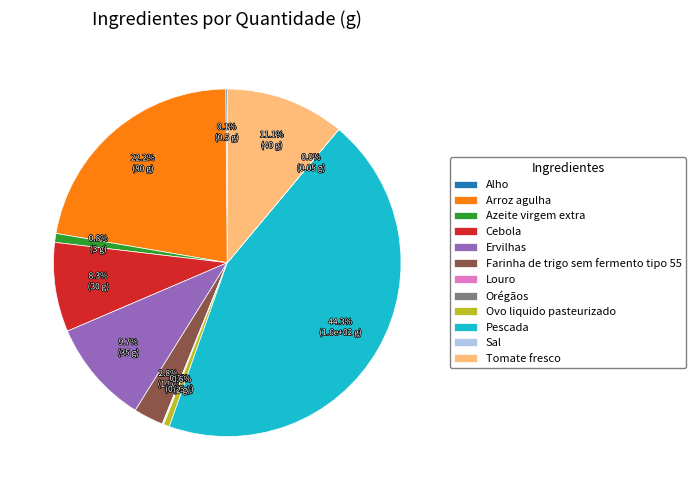

Which has a higher value, Ovo liquido pasteurizado or Cebola?

Cebola